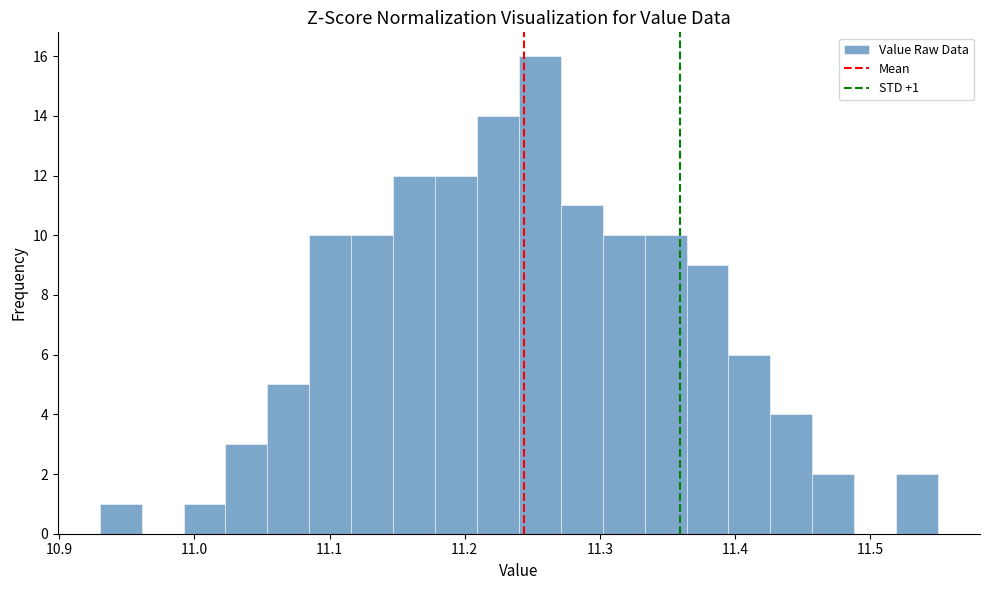

Around what value on the x-axis is the tallest bar? Give the approximate position of its centre, as read against the axis.

11.26